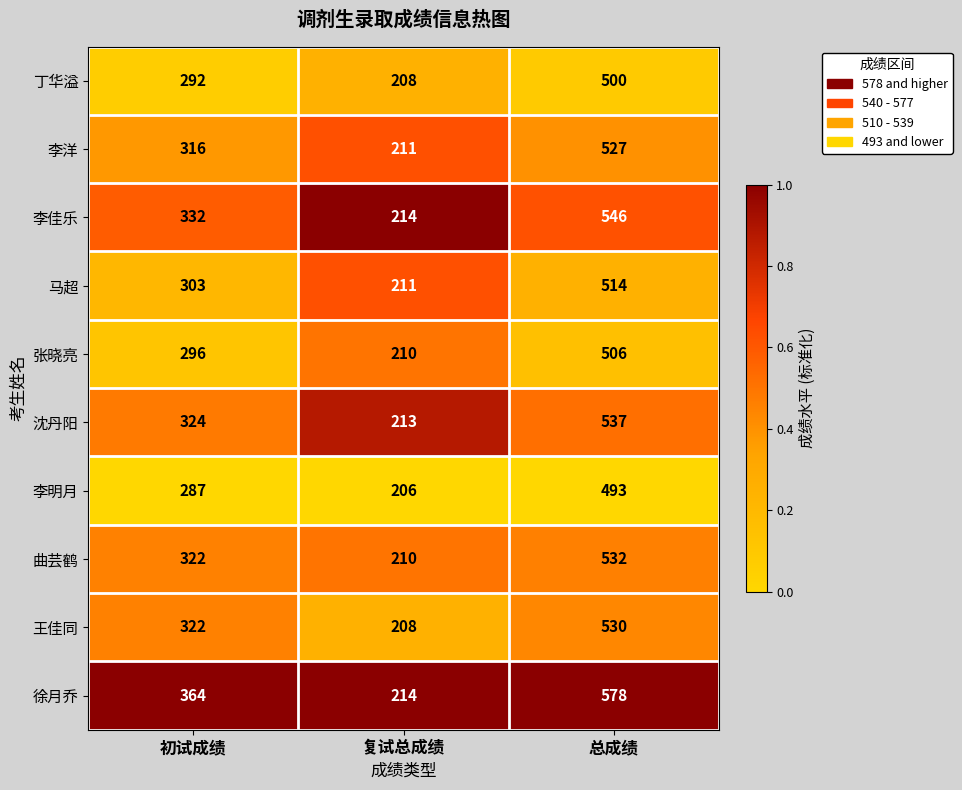

The value of 徐月乔 at 初试成绩 is 364. True or false?

True